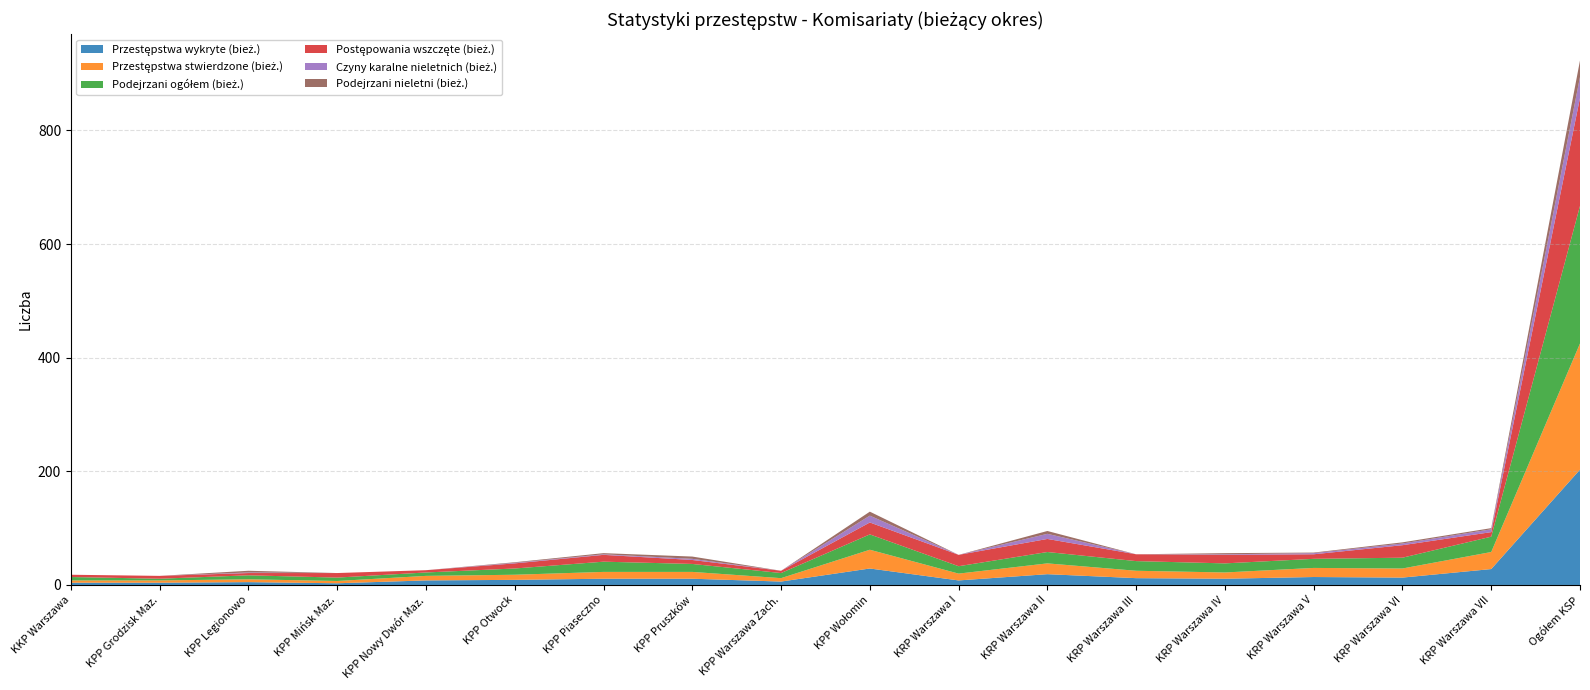

Reading left to right, transcribe all the data shown in this chart.

Przestępstwa wykryte (bież.): KKP Warszawa=4	KPP Grodzisk Maz.=4	KPP Legionowo=5	KPP Mińsk Maz.=3	KPP Nowy Dwór Maz.=8	KPP Otwock=9	KPP Piaseczno=11	KPP Pruszków=11	KPP Warszawa Zach.=6	KPP Wołomin=29	KRP Warszawa I=8	KRP Warszawa II=19	KRP Warszawa III=12	KRP Warszawa IV=11	KRP Warszawa V=14	KRP Warszawa VI=13	KRP Warszawa VII=28	Ogółem KSP=203
Przestępstwa stwierdzone (bież.): KKP Warszawa=4	KPP Grodzisk Maz.=4	KPP Legionowo=5	KPP Mińsk Maz.=4	KPP Nowy Dwór Maz.=8	KPP Otwock=9	KPP Piaseczno=12	KPP Pruszków=12	KPP Warszawa Zach.=6	KPP Wołomin=33	KRP Warszawa I=12	KRP Warszawa II=19	KRP Warszawa III=13	KRP Warszawa IV=11	KRP Warszawa V=16	KRP Warszawa VI=16	KRP Warszawa VII=30	Ogółem KSP=222
Podejrzani ogółem (bież.): KKP Warszawa=6	KPP Grodzisk Maz.=3	KPP Legionowo=7	KPP Mińsk Maz.=6	KPP Nowy Dwór Maz.=6	KPP Otwock=11	KPP Piaseczno=18	KPP Pruszków=14	KPP Warszawa Zach.=9	KPP Wołomin=27	KRP Warszawa I=13	KRP Warszawa II=20	KRP Warszawa III=17	KRP Warszawa IV=16	KRP Warszawa V=16	KRP Warszawa VI=19	KRP Warszawa VII=27	Ogółem KSP=242
Postępowania wszczęte (bież.): KKP Warszawa=4	KPP Grodzisk Maz.=5	KPP Legionowo=4	KPP Mińsk Maz.=8	KPP Nowy Dwór Maz.=4	KPP Otwock=9	KPP Piaseczno=12	KPP Pruszków=7	KPP Warszawa Zach.=4	KPP Wołomin=21	KRP Warszawa I=20	KRP Warszawa II=23	KRP Warszawa III=12	KRP Warszawa IV=15	KRP Warszawa V=8	KRP Warszawa VI=22	KRP Warszawa VII=8	Ogółem KSP=190
Czyny karalne nieletnich (bież.): KKP Warszawa=0	KPP Grodzisk Maz.=0	KPP Legionowo=1	KPP Mińsk Maz.=0	KPP Nowy Dwór Maz.=0	KPP Otwock=1	KPP Piaseczno=1	KPP Pruszków=2	KPP Warszawa Zach.=0	KPP Wołomin=12	KRP Warszawa I=0	KRP Warszawa II=9	KRP Warszawa III=0	KRP Warszawa IV=1	KRP Warszawa V=2	KRP Warszawa VI=3	KRP Warszawa VII=5	Ogółem KSP=37
Podejrzani nieletni (bież.): KKP Warszawa=0	KPP Grodzisk Maz.=0	KPP Legionowo=3	KPP Mińsk Maz.=0	KPP Nowy Dwór Maz.=0	KPP Otwock=1	KPP Piaseczno=2	KPP Pruszków=4	KPP Warszawa Zach.=0	KPP Wołomin=7	KRP Warszawa I=0	KRP Warszawa II=5	KRP Warszawa III=0	KRP Warszawa IV=2	KRP Warszawa V=1	KRP Warszawa VI=2	KRP Warszawa VII=2	Ogółem KSP=29